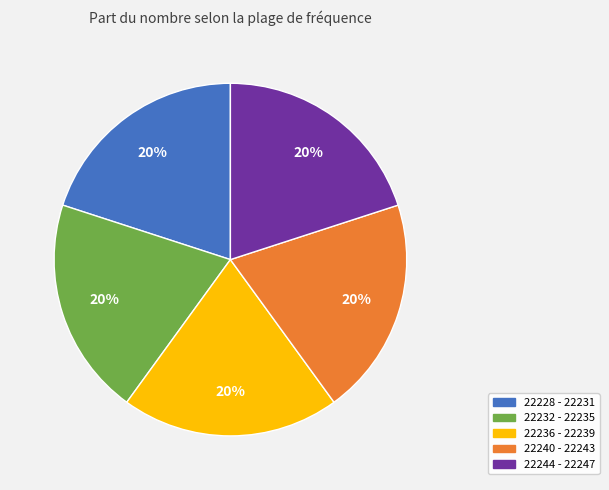

Count the number of slices in the pie.

5